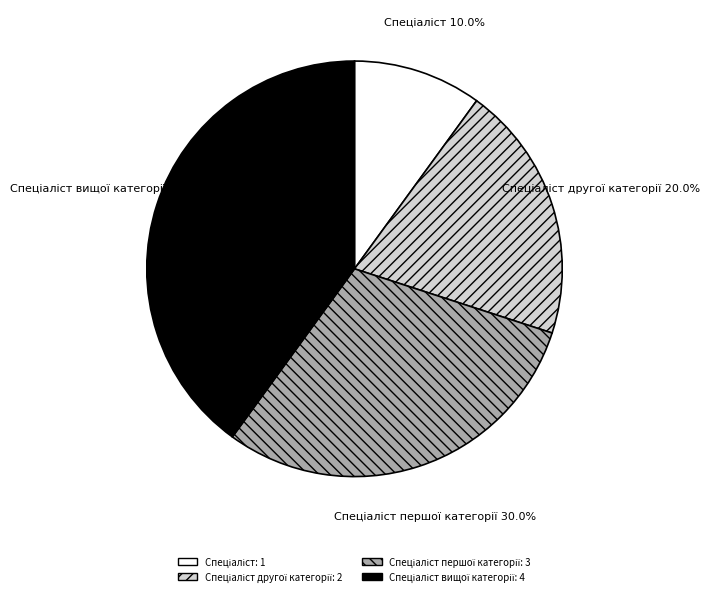

Does any single category account for the majority?

No